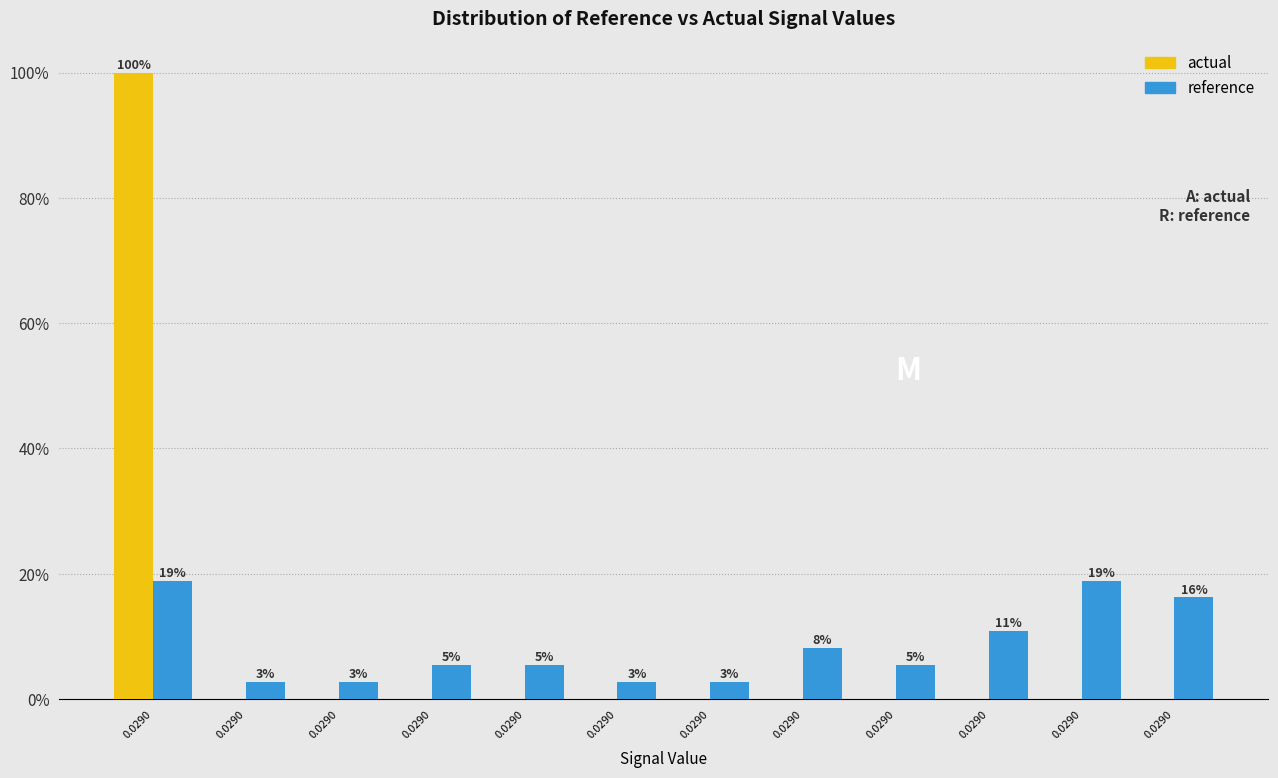

Are the bars horizontal?

No